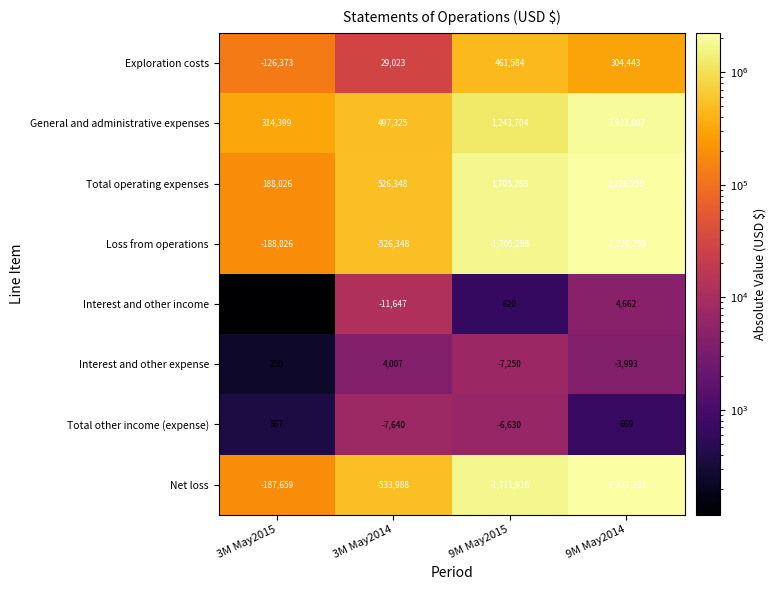

How many Interest and other expense values are between -3993 and 4007?

3